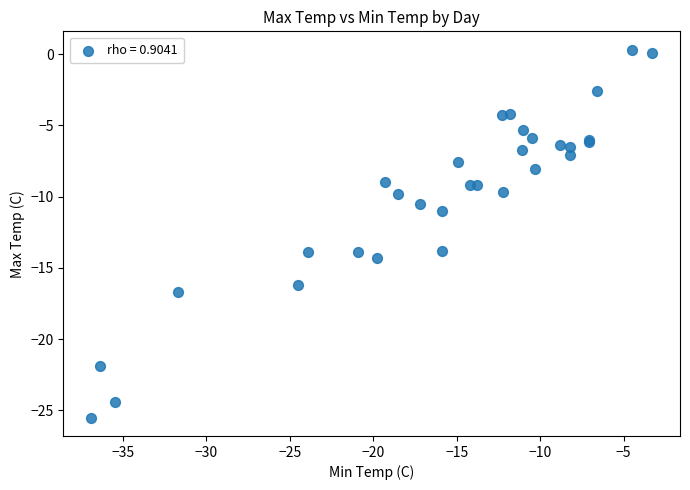

What Y value in the scatter plot is closest to -12?

-11.0